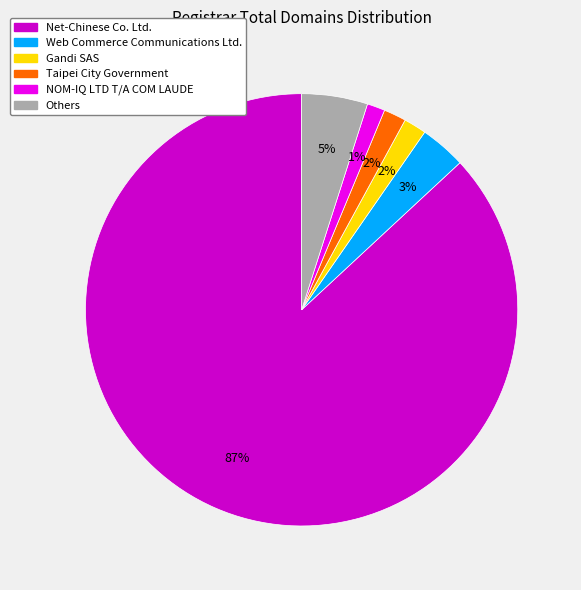

How many slices are in this pie chart?

6